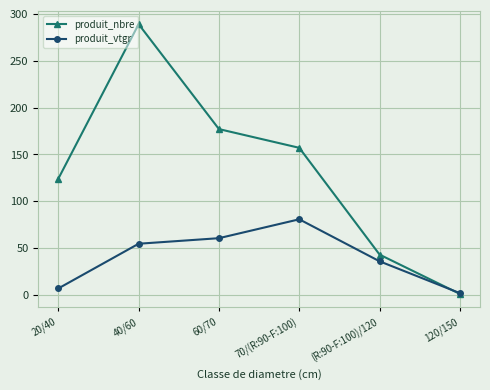

Reading left to right, what are all the values shown in this chart?

produit_nbre: 124.0	289.0	177.0	157.0	43.0	1.0
produit_vtgr: 6.9	54.6	60.5	80.7	35.8	1.9